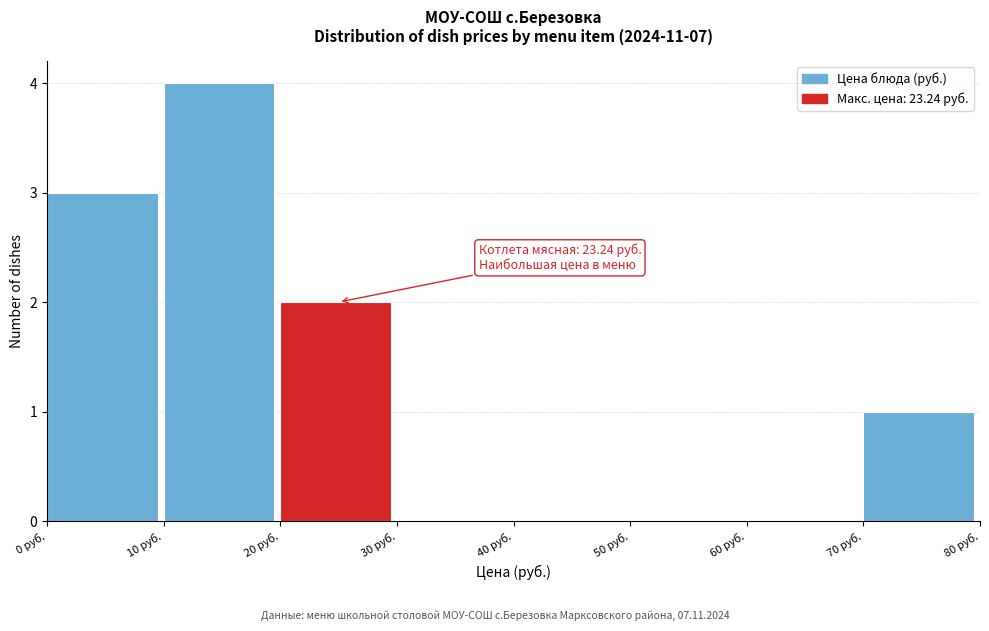

Over which range of the x-axis is the bar tallest?

10 to 20